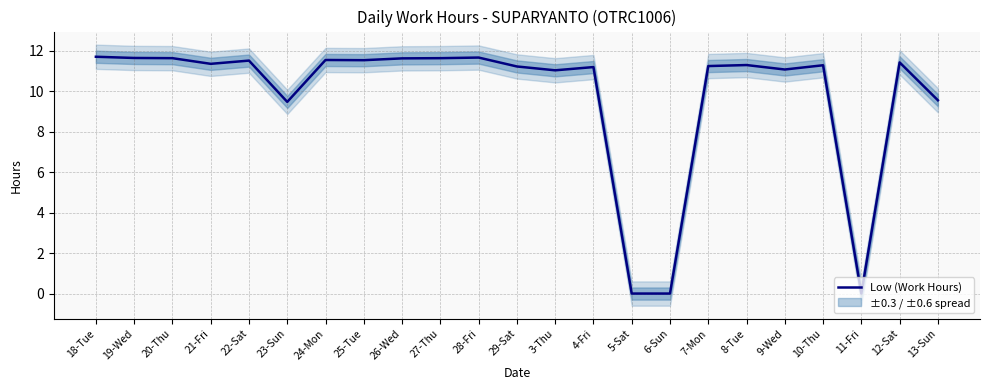

What is the value of the 20th point from the left?

11.3